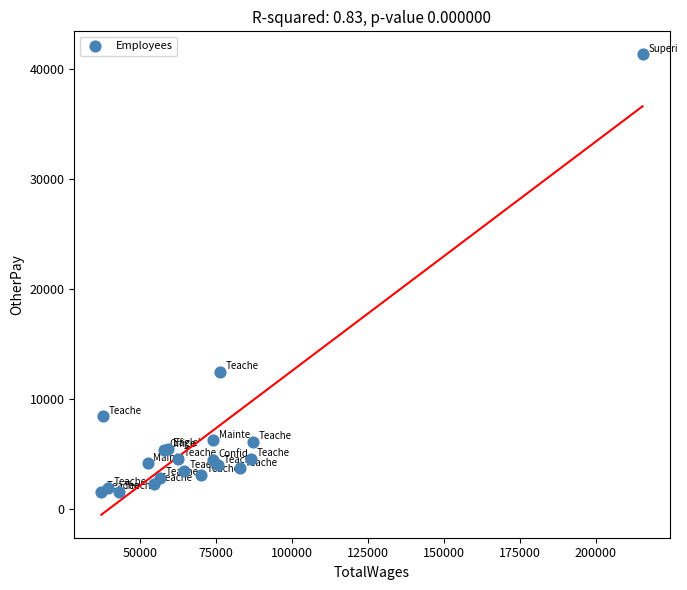

What Y value in the scatter plot is closest to 21454?

12476